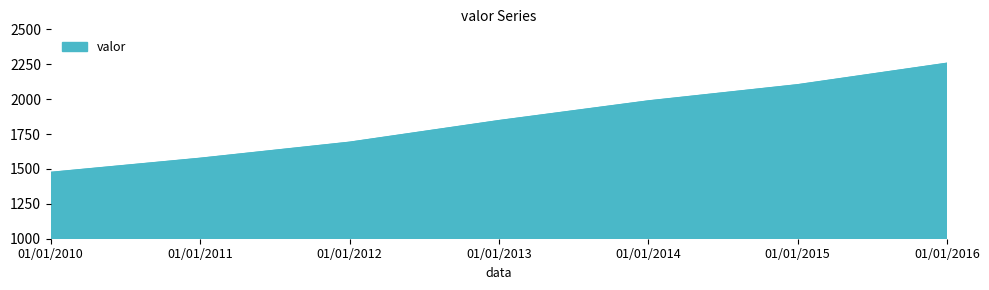

What is the sum of the values at 01/01/2013 and 01/01/2015?

3949